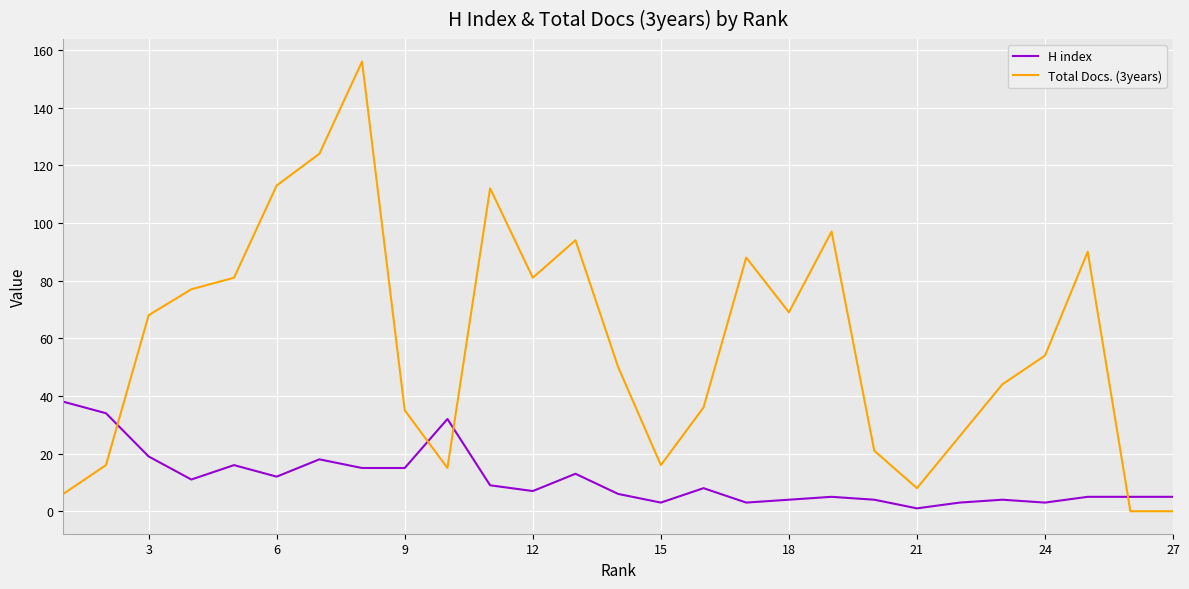

How many lines are shown in the chart?

2